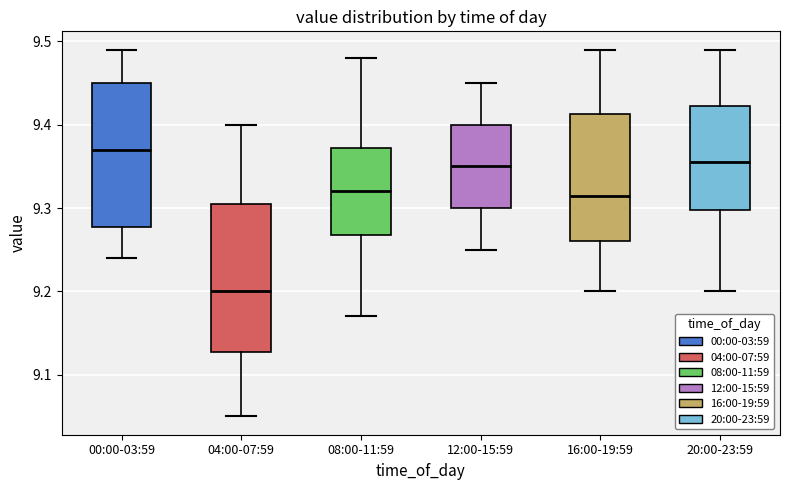

Where does the median line of the box for 04:00-07:59 sit on the y-axis? The values are not printed on the chart, so give them approximately, as read against the axis.

9.20